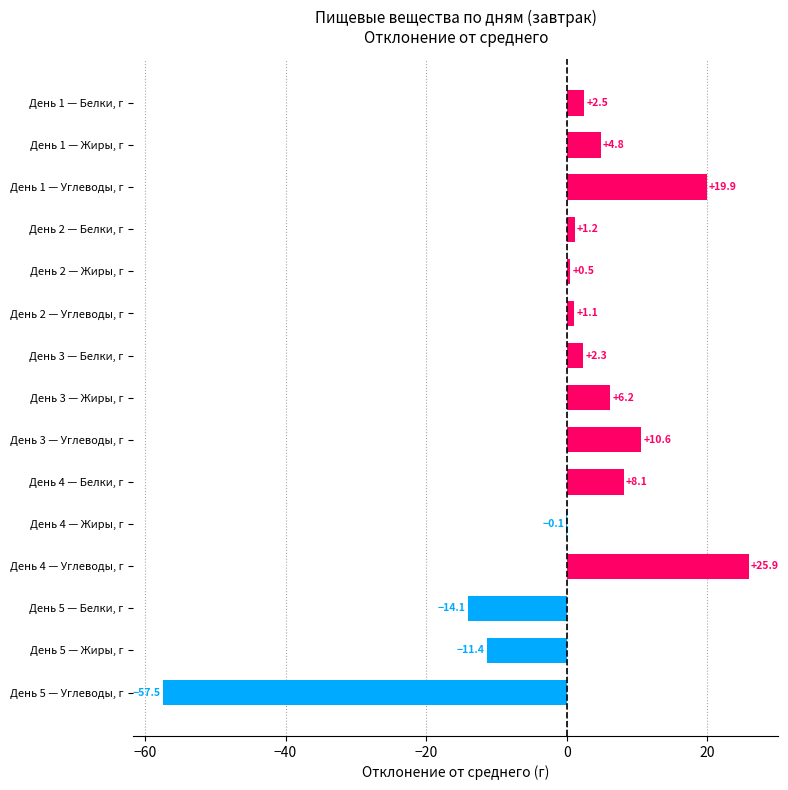

Count the number of data series in this chart.

1